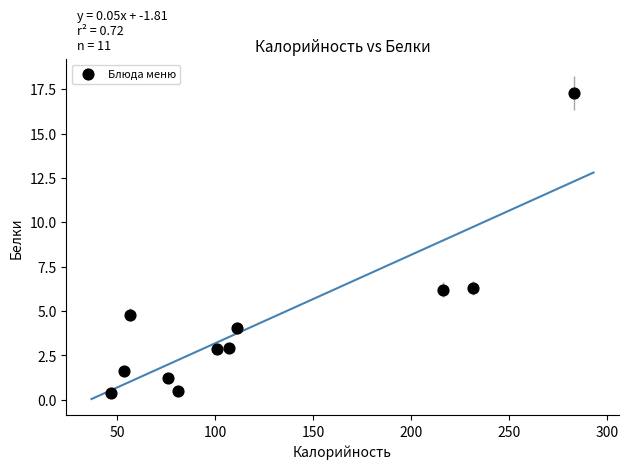

What is the average X value?

124.0